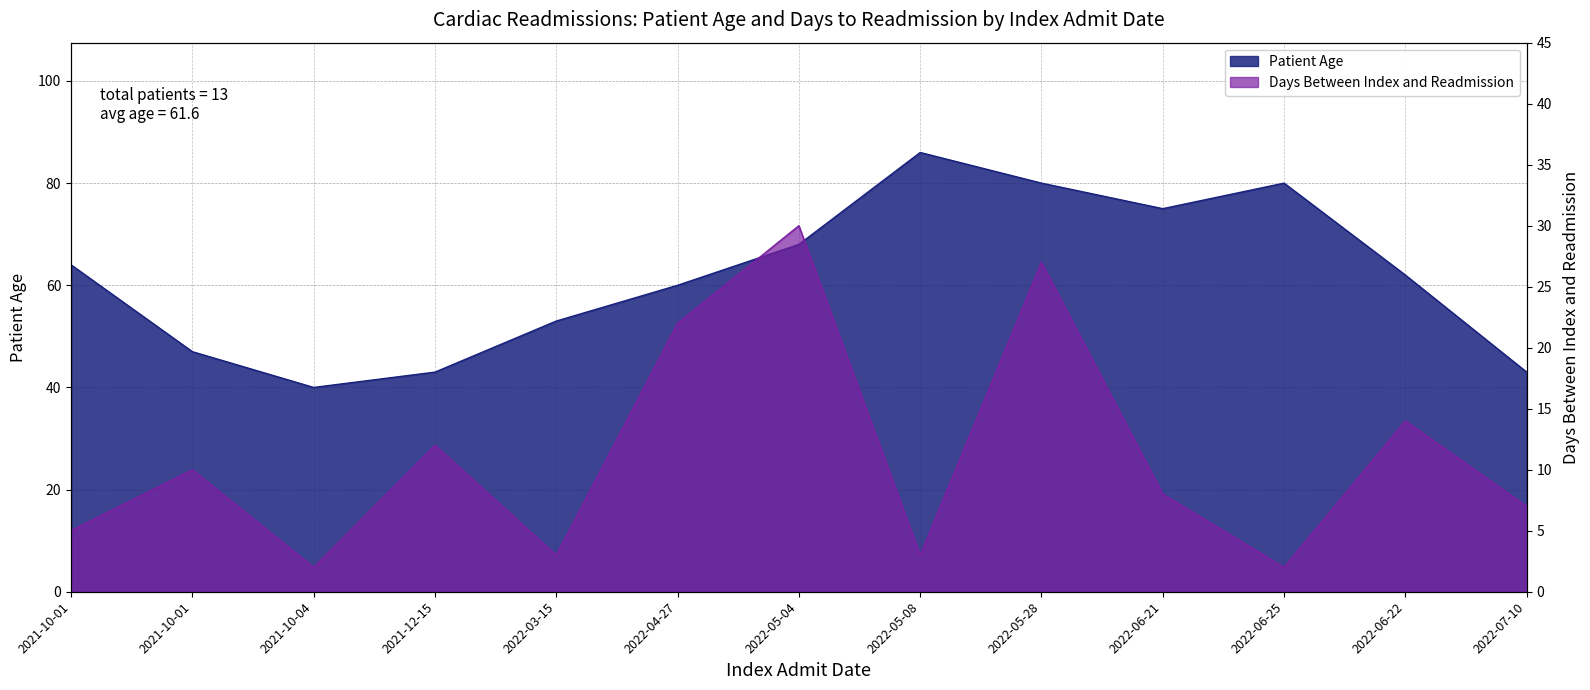

How many interior local peaks does the Days Between Index and Readmission series have?

5